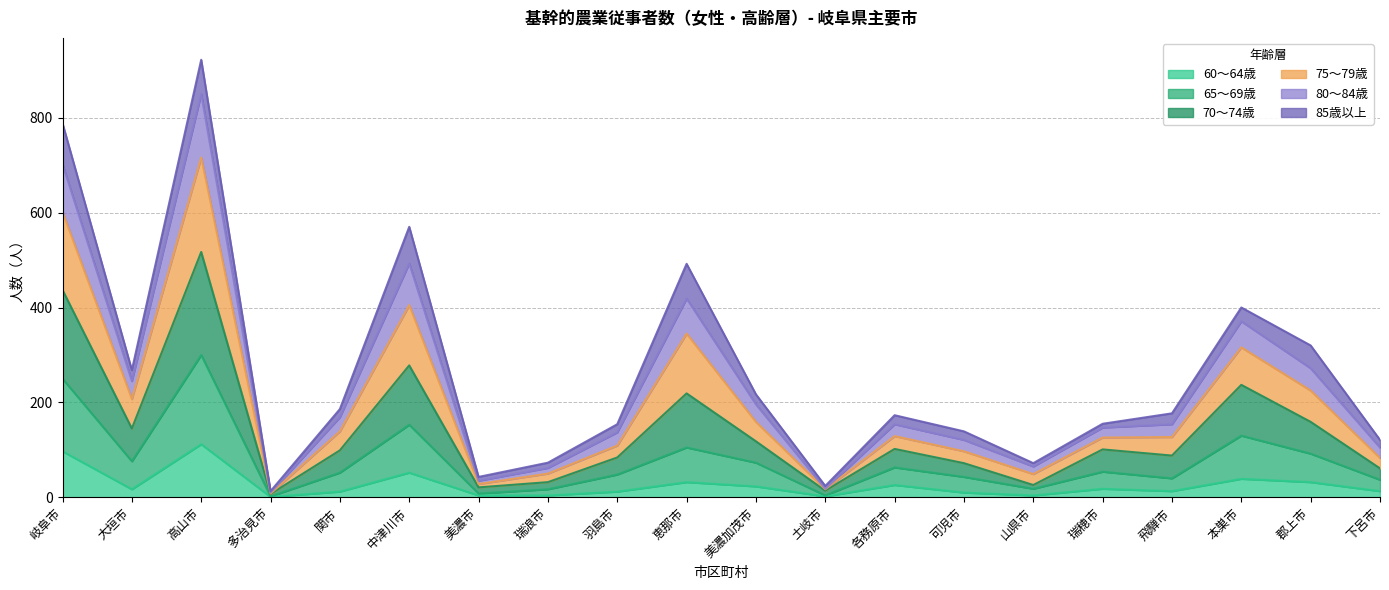

What value does the 80〜84歳 series have at 郡上市, to the nearest 10?

270